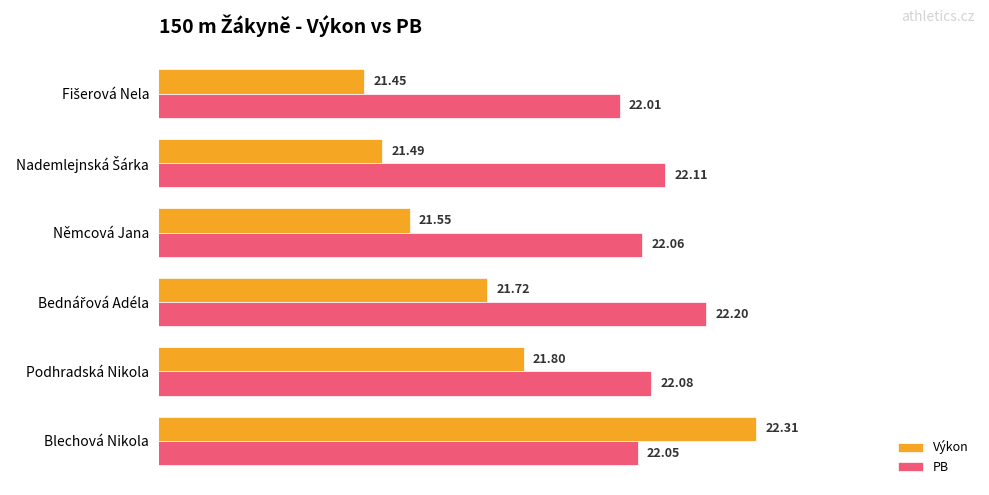

Rank the series by their maximum value, from highest to lowest.

Výkon, PB